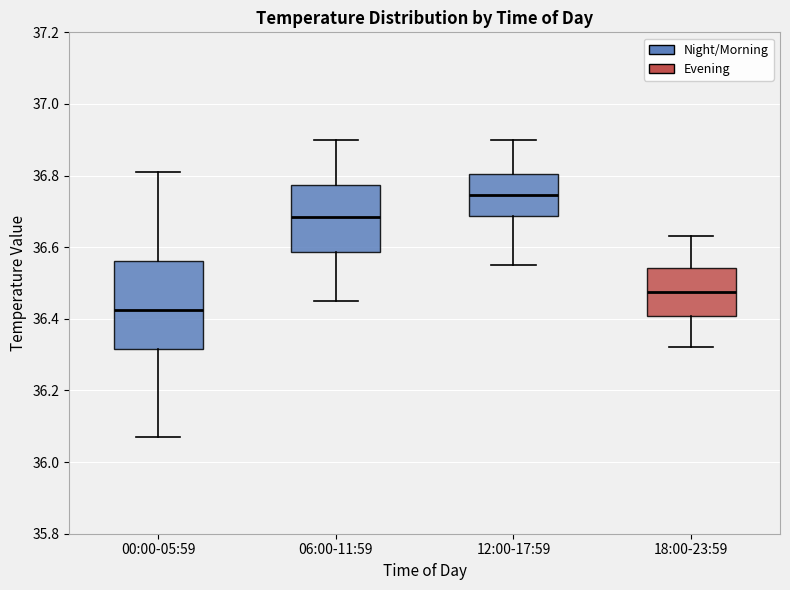

Where does the median line of the box for 18:00-23:59 sit on the y-axis? The values are not printed on the chart, so give them approximately, as read against the axis.

36.48